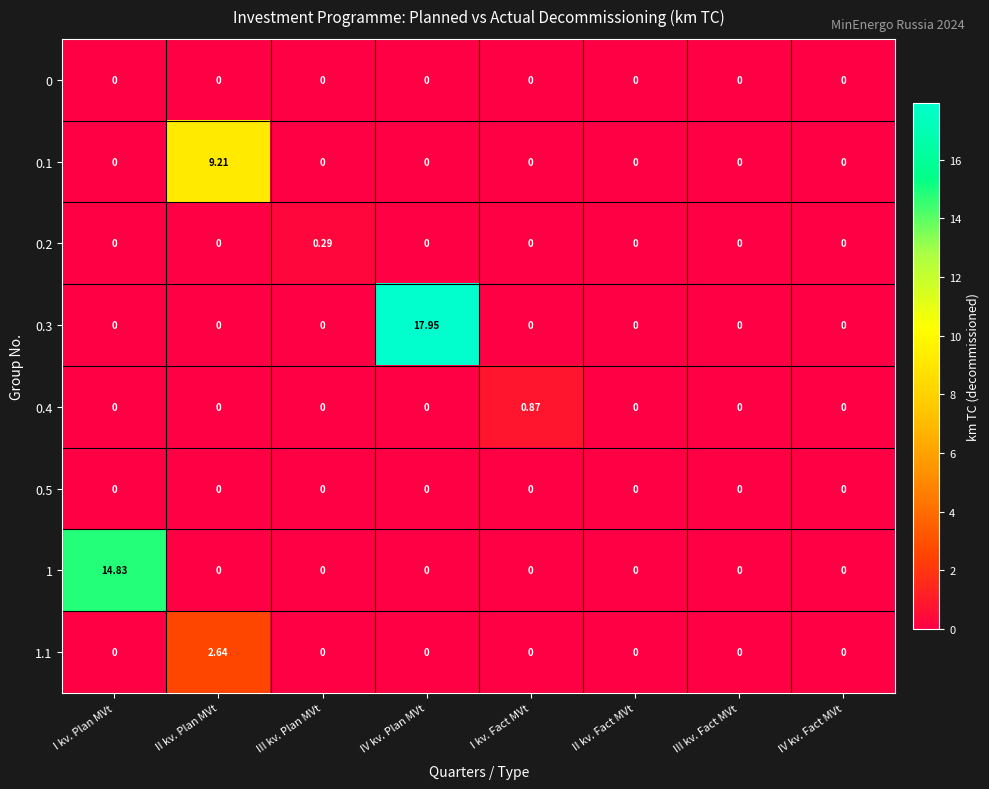

At which category is the sum across all series the highest?

IV kv. Plan MVt